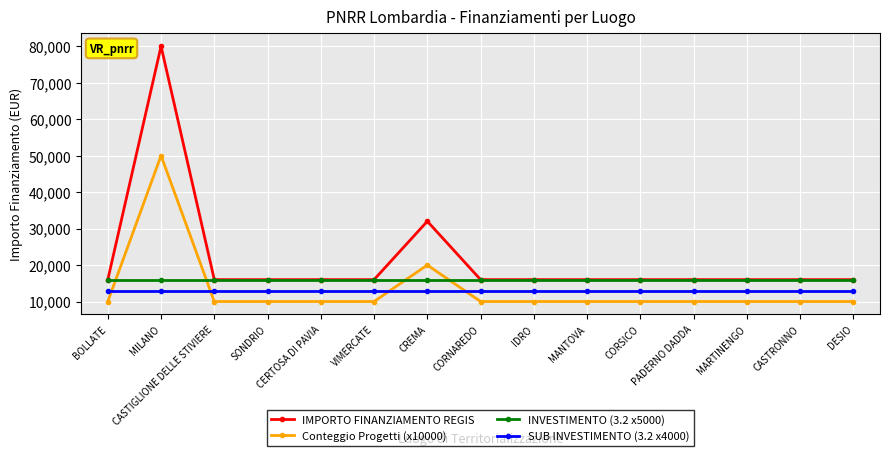

What is the value of the IMPORTO FINANZIAMENTO REGIS point at the 6th from the left?

16000